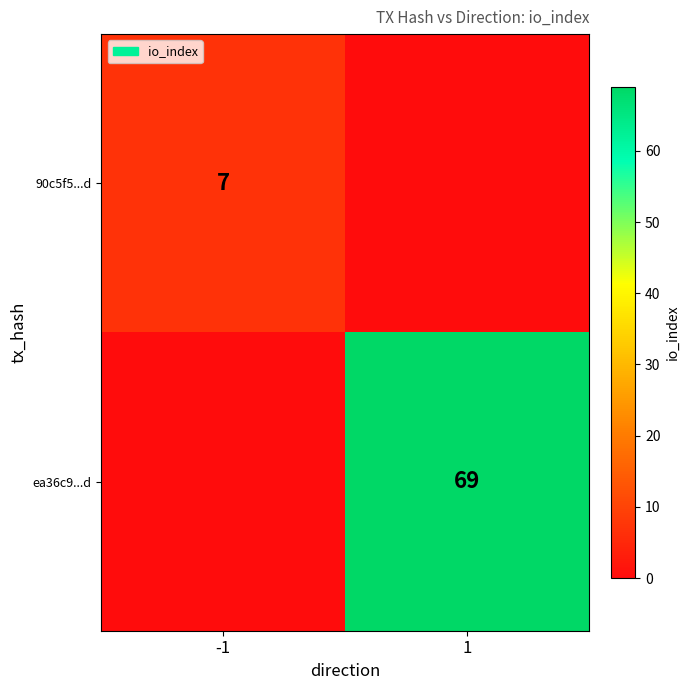

Is the value of 90c5f5...d at -1 greater than the value of ea36c9...d at 1?

No